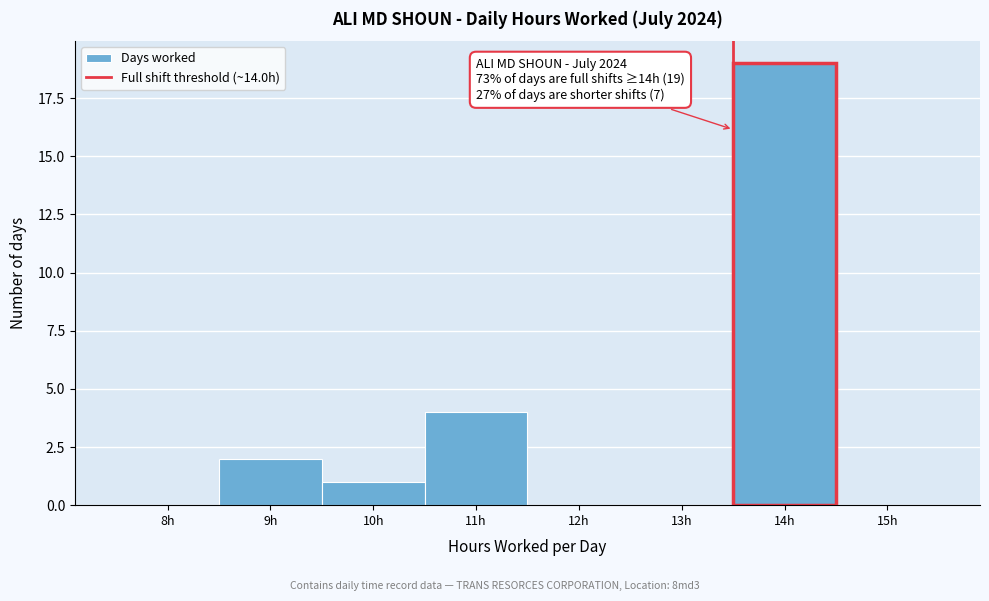

Reading left to right, what are all the values shown in this chart?

8h=0	9h=2	10h=1	11h=4	12h=0	13h=0	14h=19	15h=0